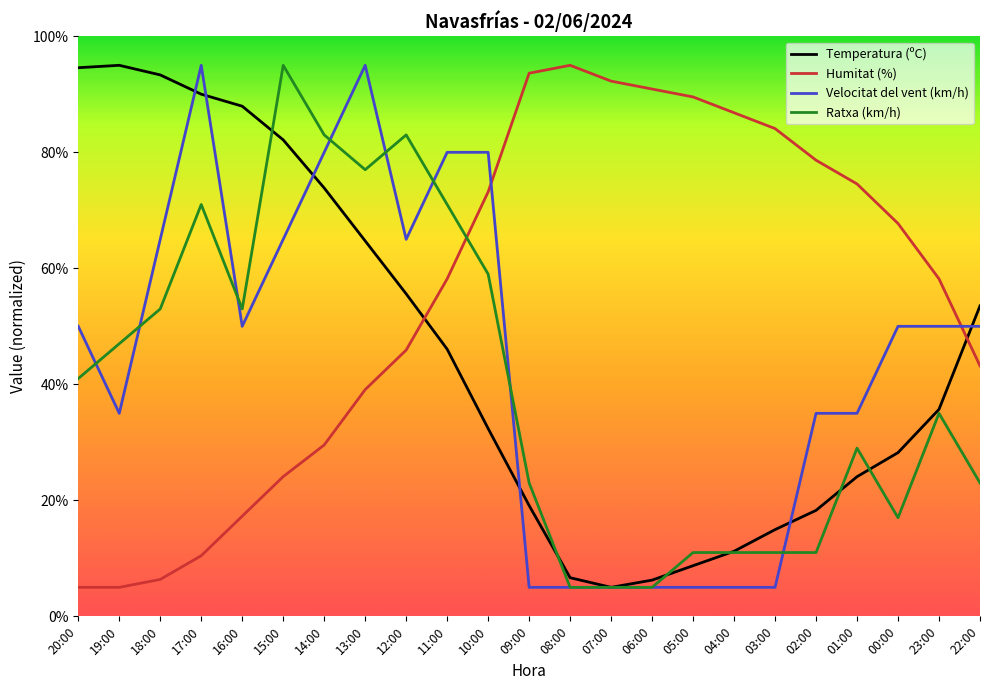

What are all the series names shown in the legend?

Temperatura (ºC), Humitat (%), Velocitat del vent (km/h), Ratxa (km/h)